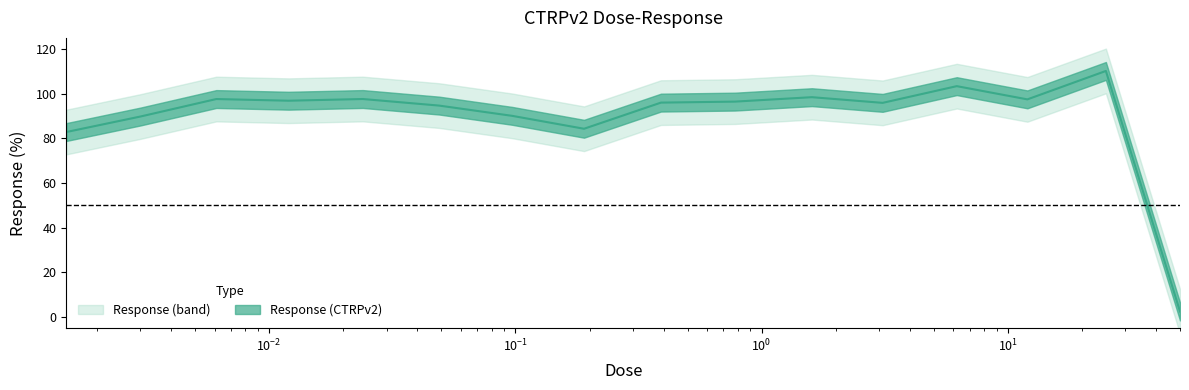

The value at 0.19 is 84.3. True or false?

True